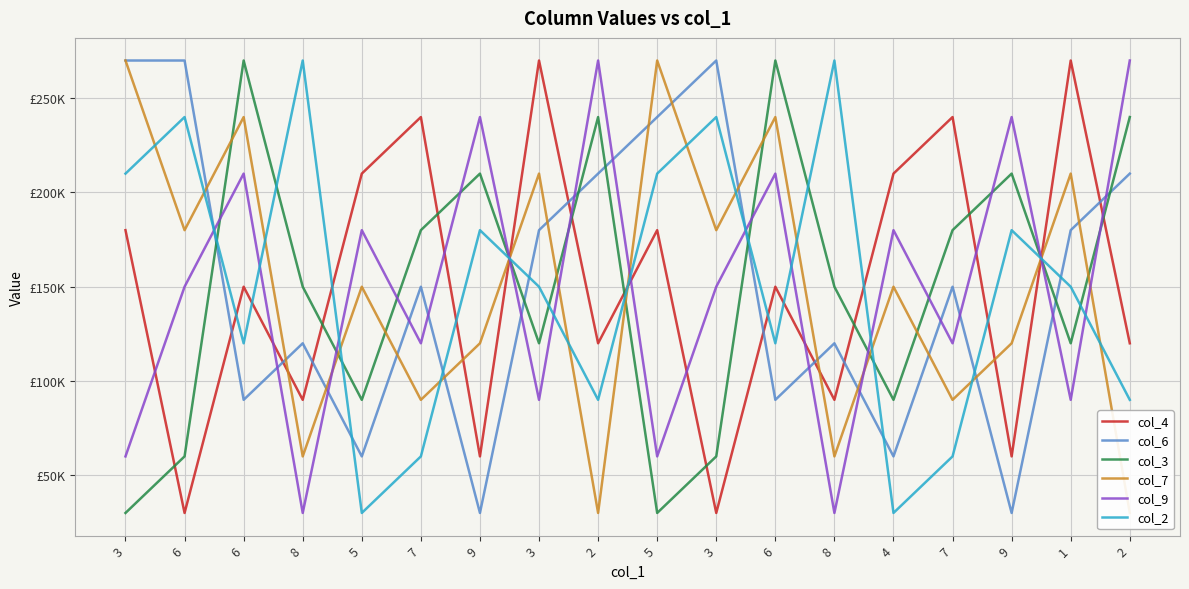

Between 6 and 4, which is larger?

4